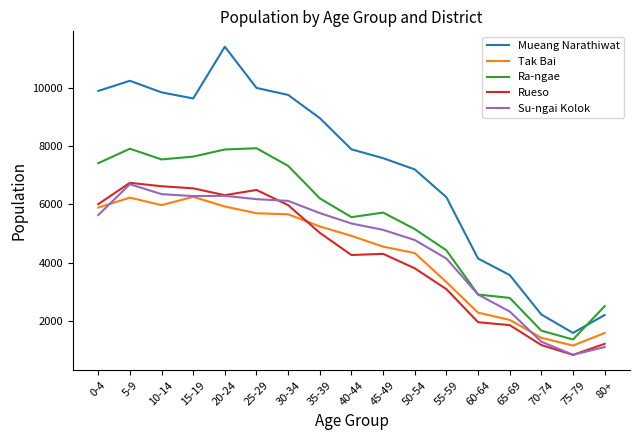

What is the minimum value shown in the chart?

849